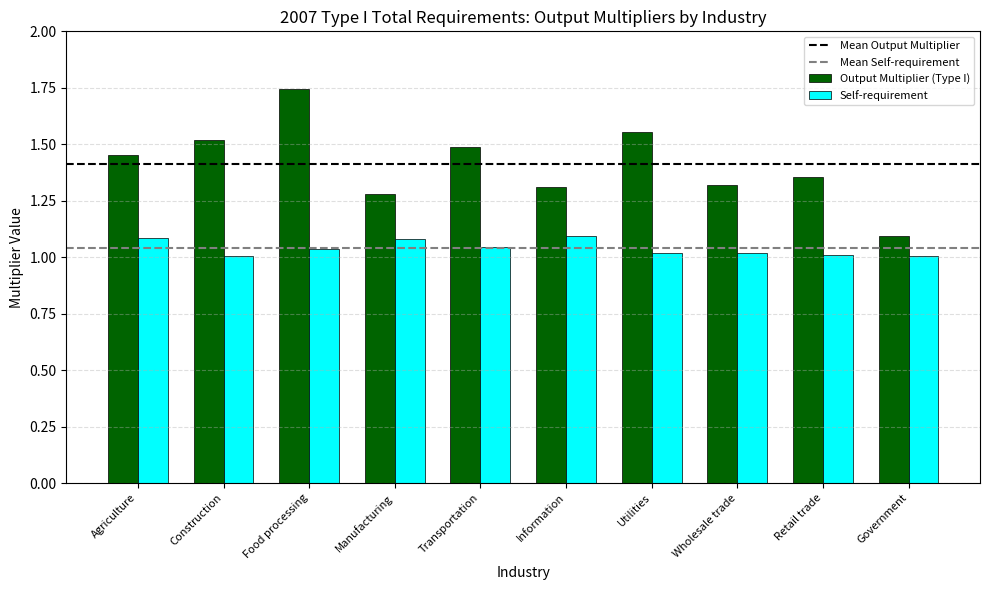

What is the spread (max minus min) of values at Food processing?

0.7